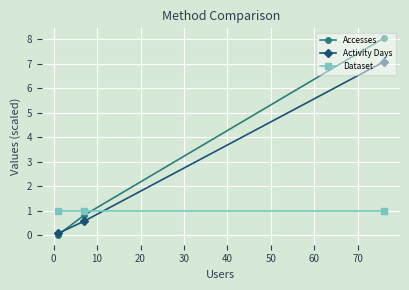

Rank the series by their average value, from lowest to highest.

Dataset, Activity Days, Accesses